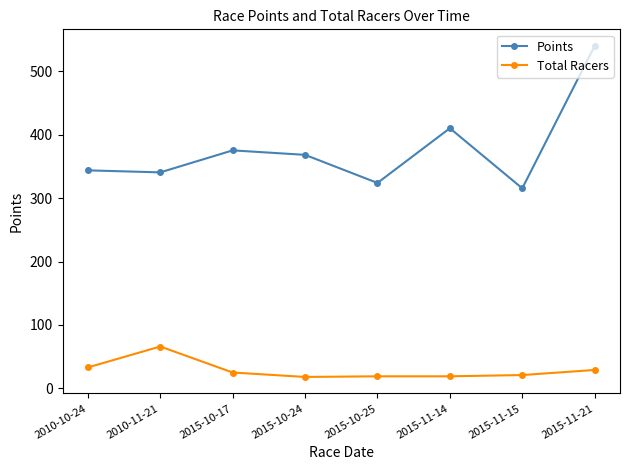

What is the label of the 5th point from the right?

2015-10-24